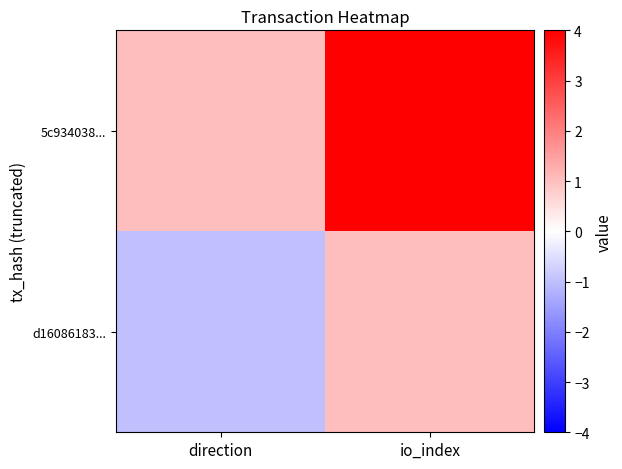

How many distinct data groups are displayed?

2